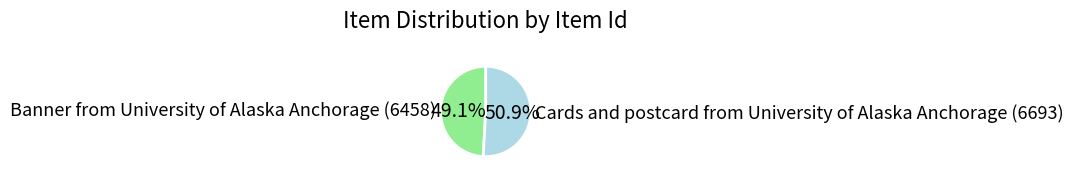

Approximately how many times larger is the value at Cards and postcard from University of Alaska Anchorage (6693) compared to Banner from University of Alaska Anchorage (6458)?

1.0